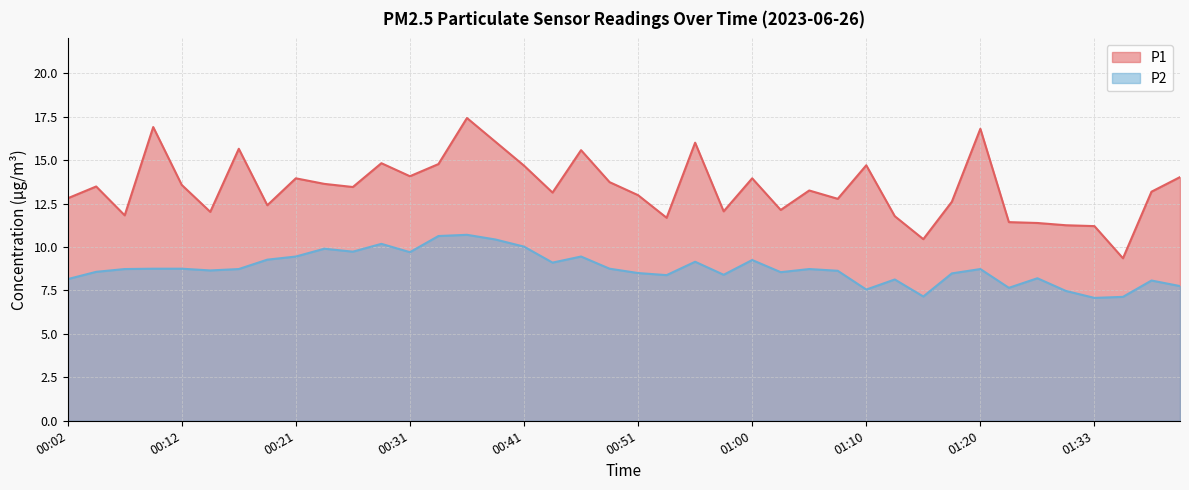

What is the lowest value of the P1 series?

9.3